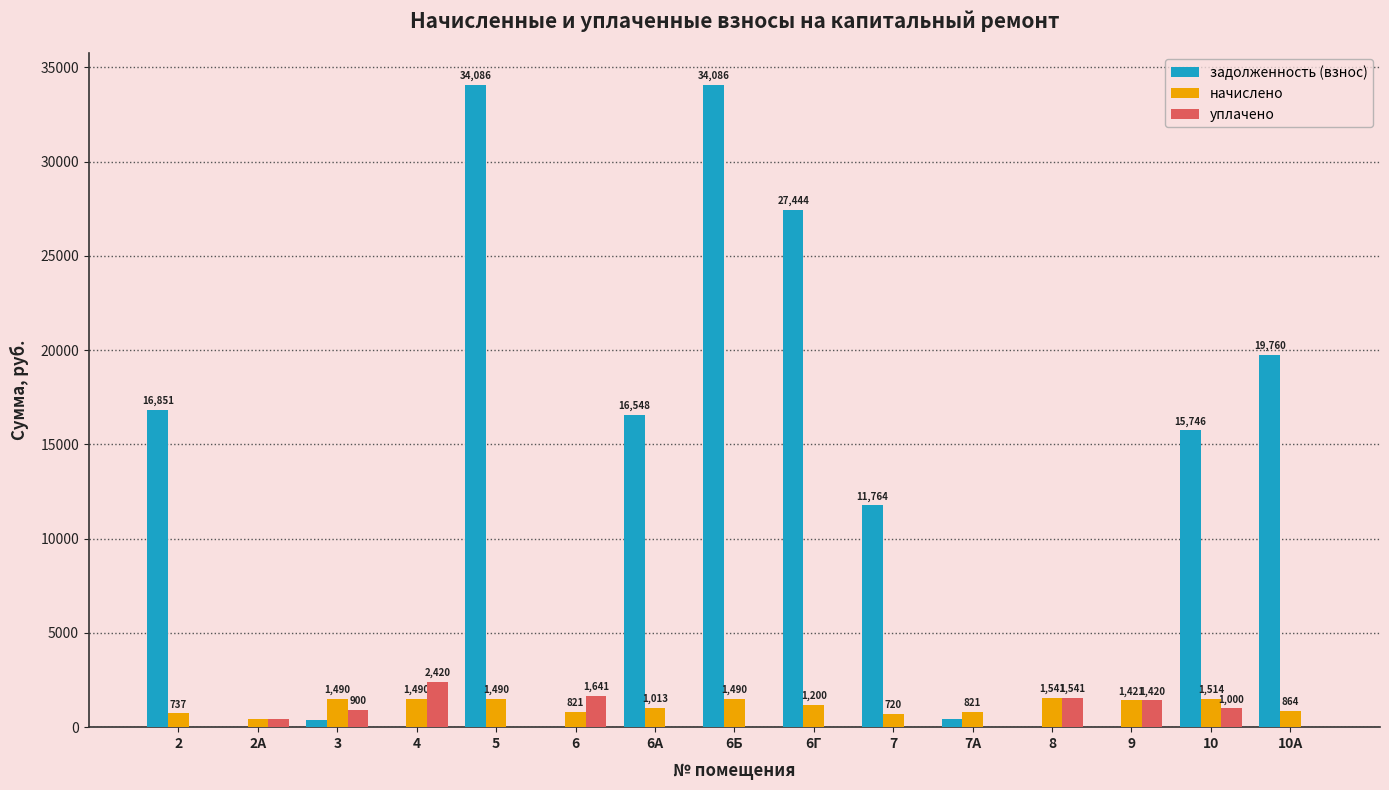

Which series has the largest range (max minus min)?

задолженность (взнос)